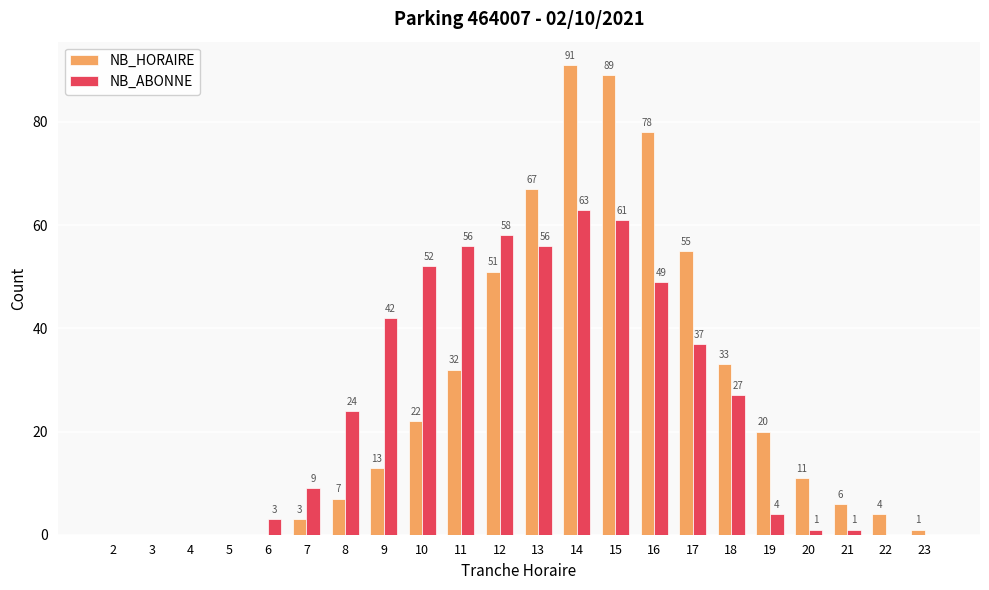

What is the spread (max minus min) of values at 10?

30